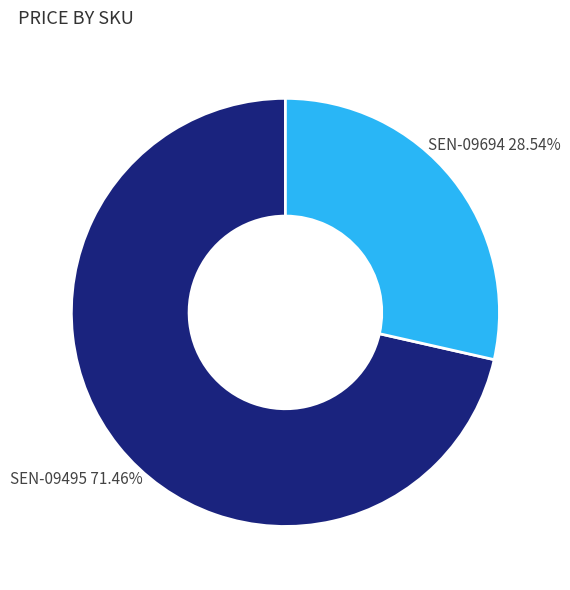

To the nearest percent, what portion does SEN-09495 represent?

71%